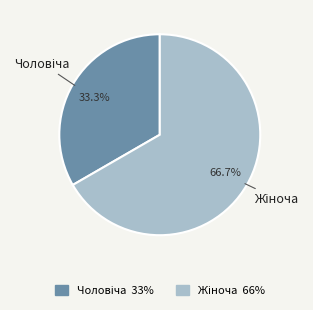

Does any single category account for the majority?

Yes